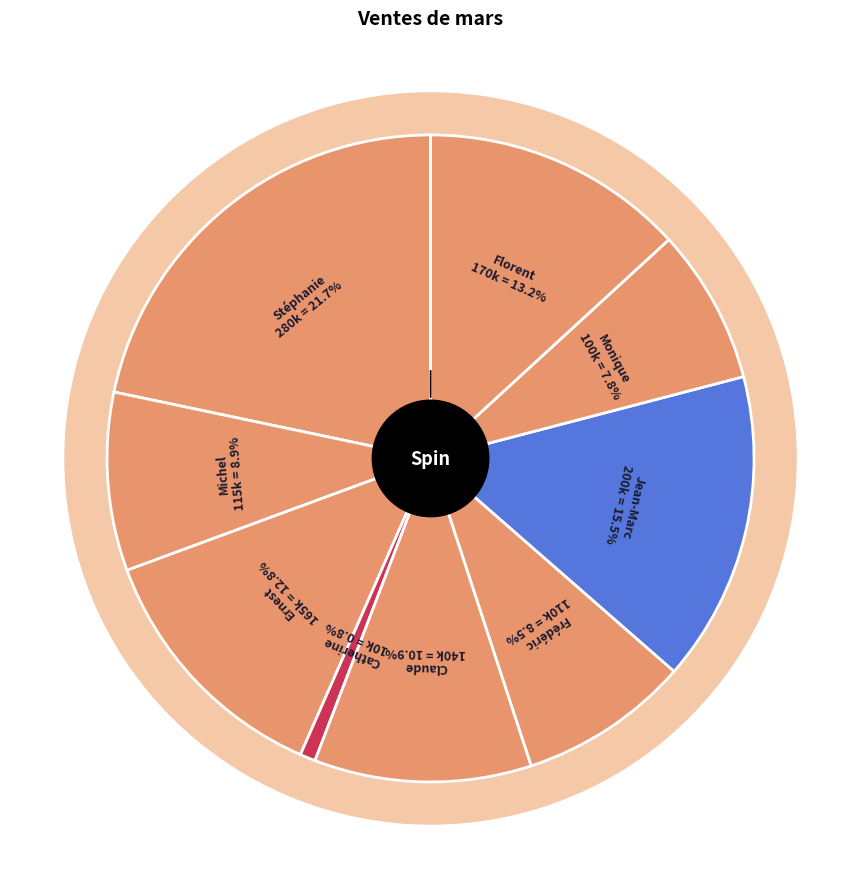

Is Claude the majority of the pie?

No